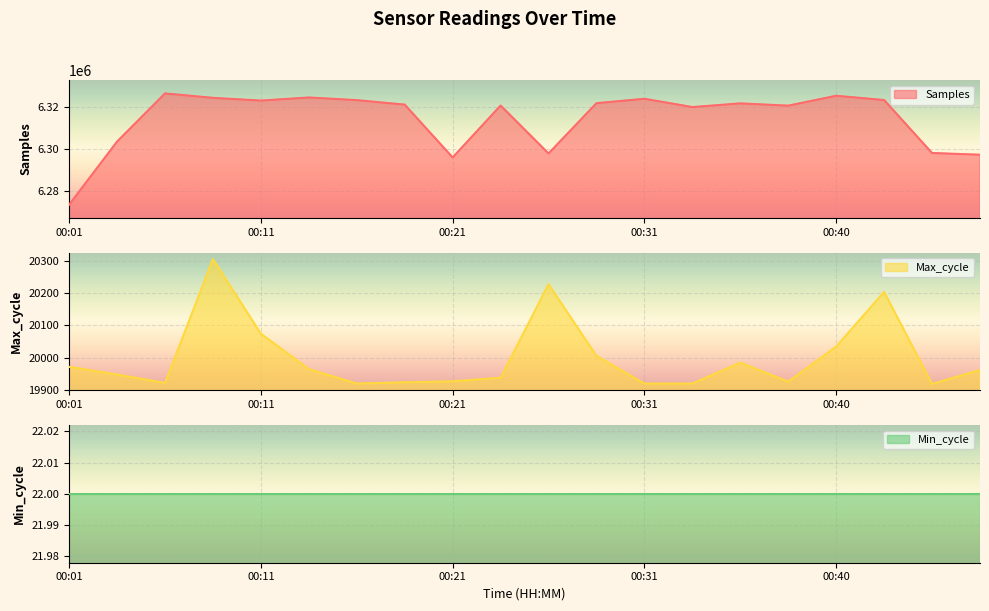

Where is Max_cycle nearest to the value 20112?

00:11